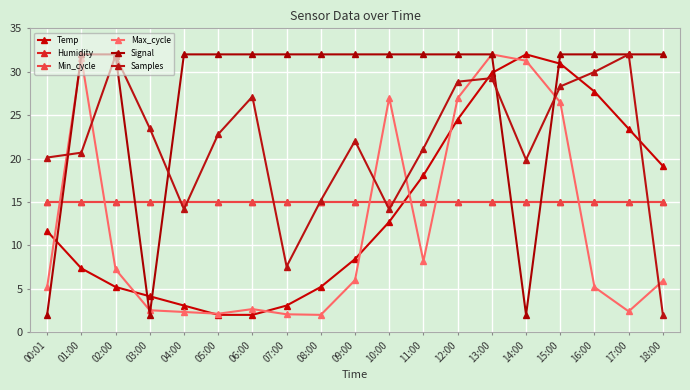

Is this an area chart (filled region under the line)?

No